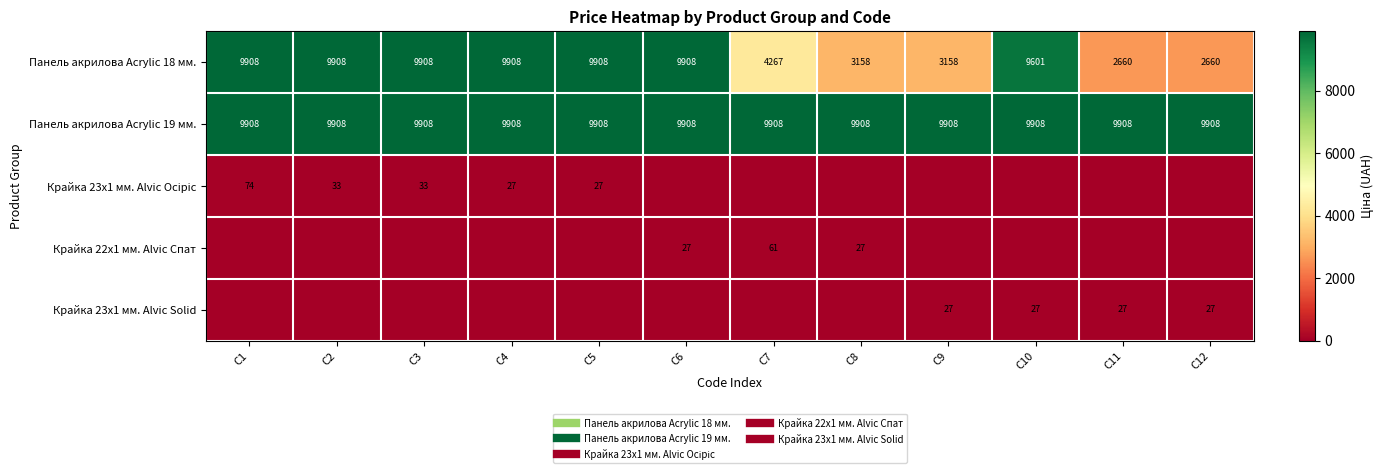

How many categories are shown in the chart?

12